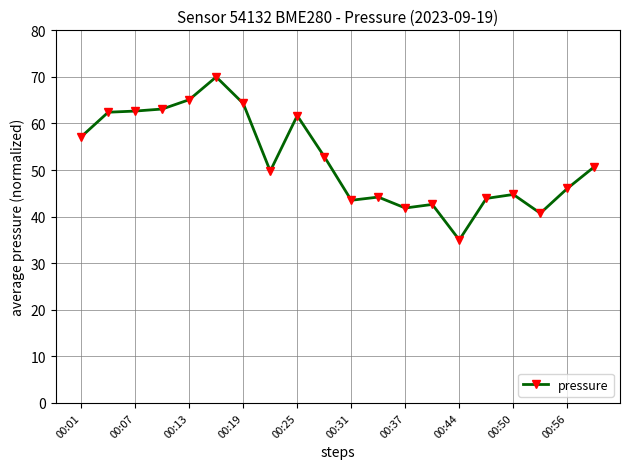

What is the average value?

52.1